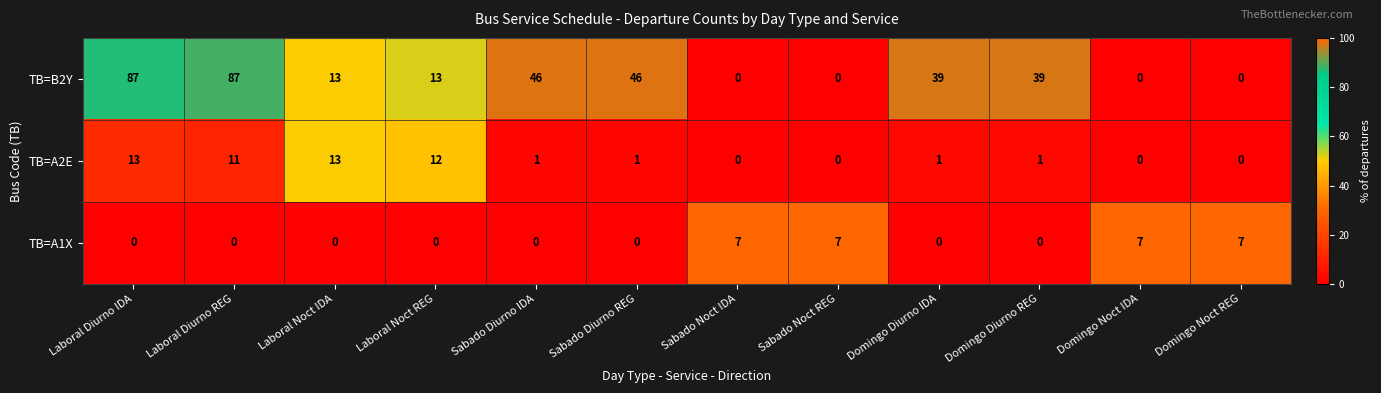

How many TB=A1X values are between 0 and 7?

12